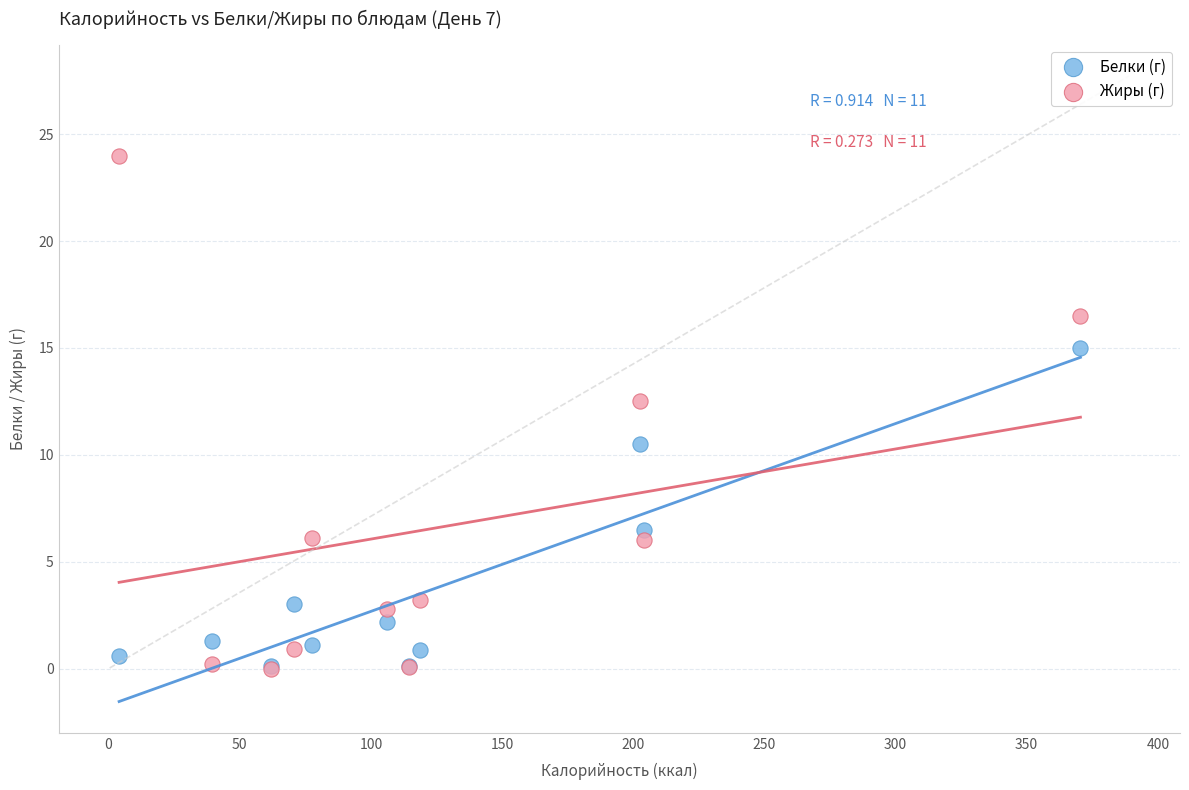

Which series reaches the maximum Y coordinate?

Жиры (г)